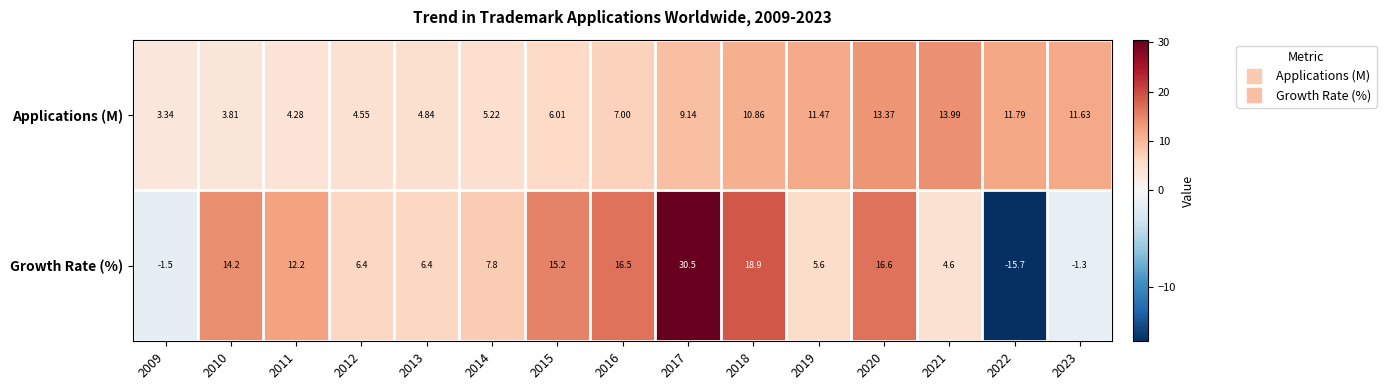

How many categories are shown in the chart?

15